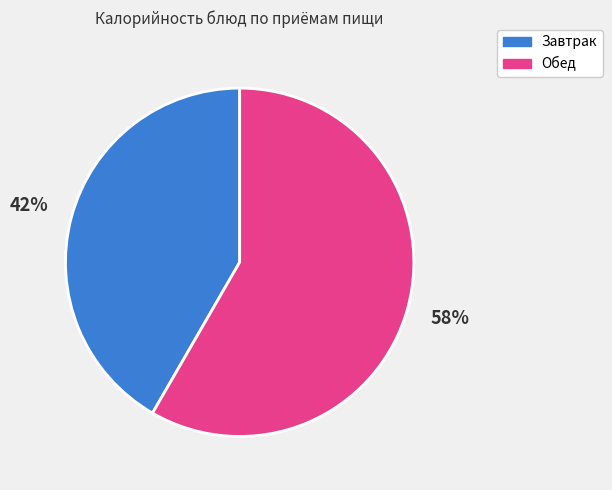

What percentage is the Обед slice, to the nearest percent?

58%